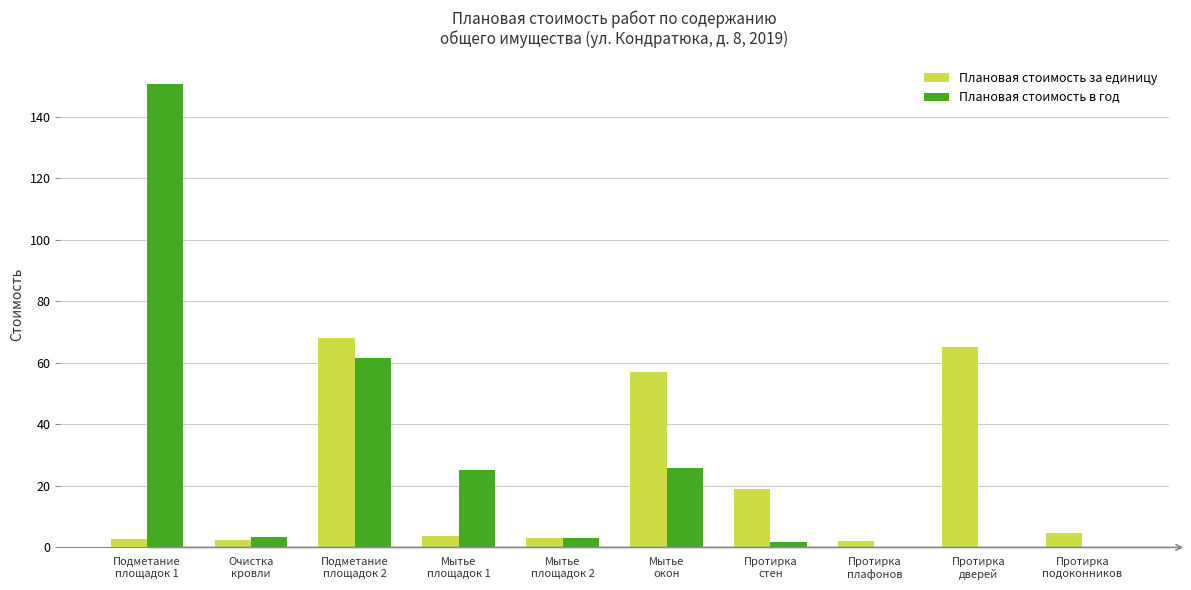

Which series has the largest total across all categories?

Плановая стоимость в год